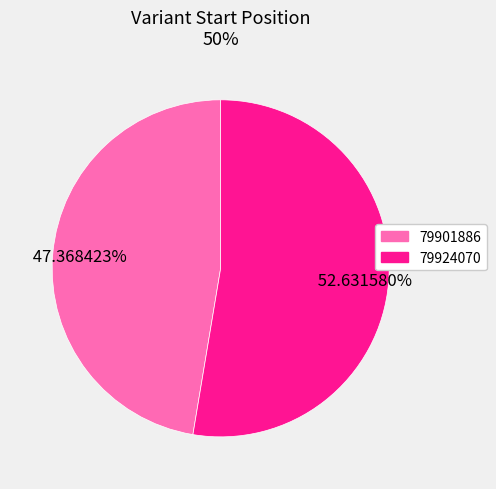

Rank the categories by value from lowest to highest.

79901886, 79924070